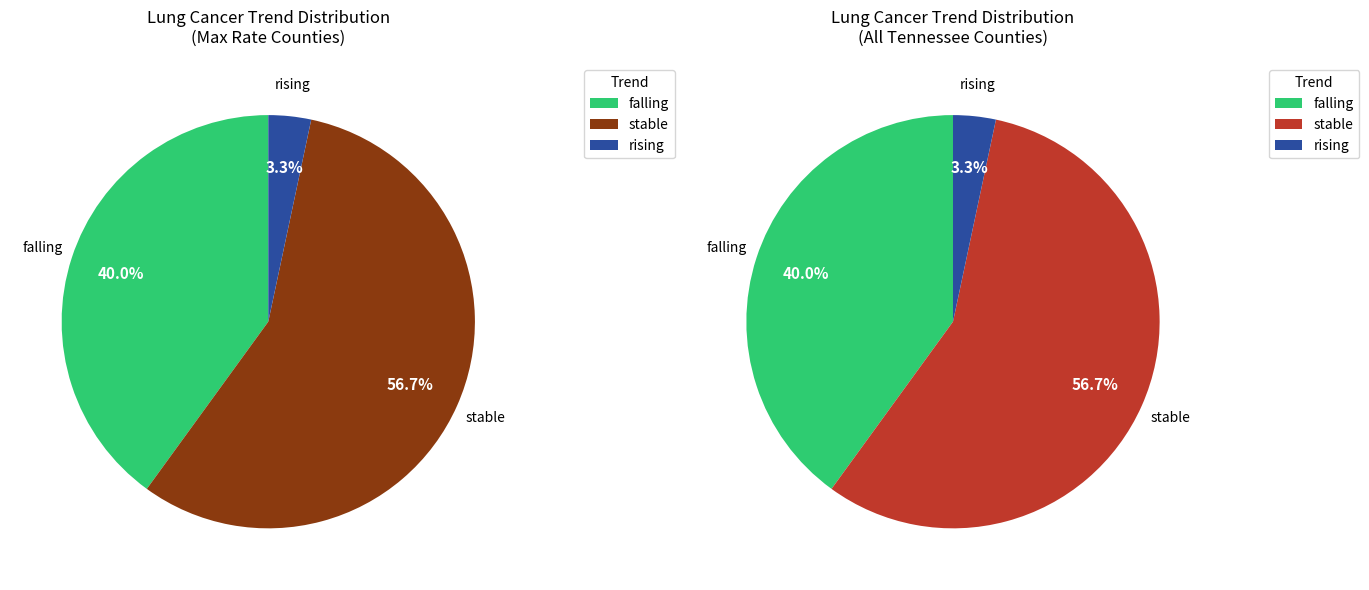

Is there a majority slice in this chart?

Yes